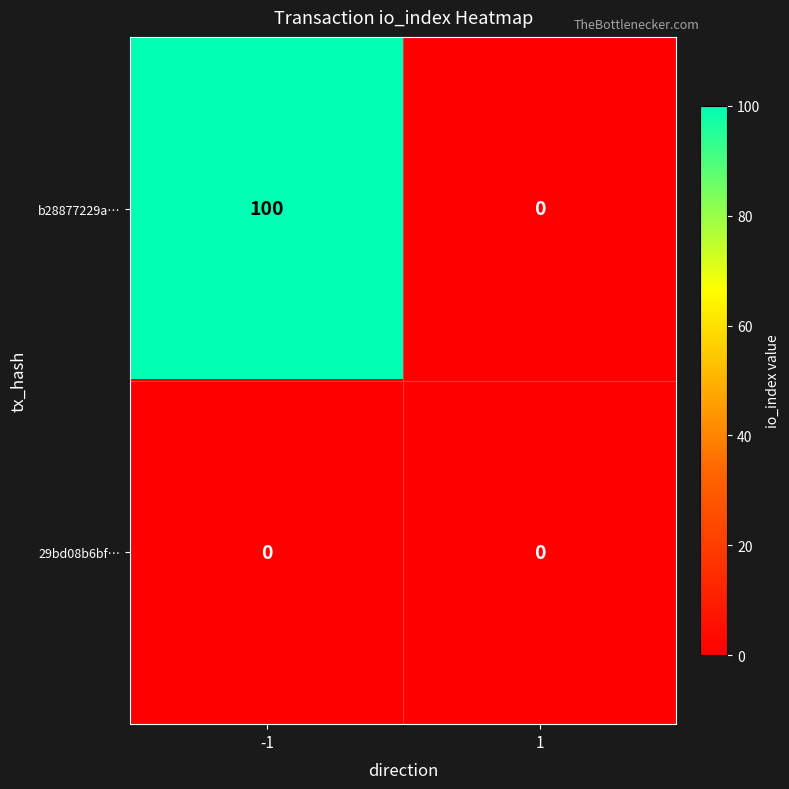

At which category is the sum across all series the highest?

-1